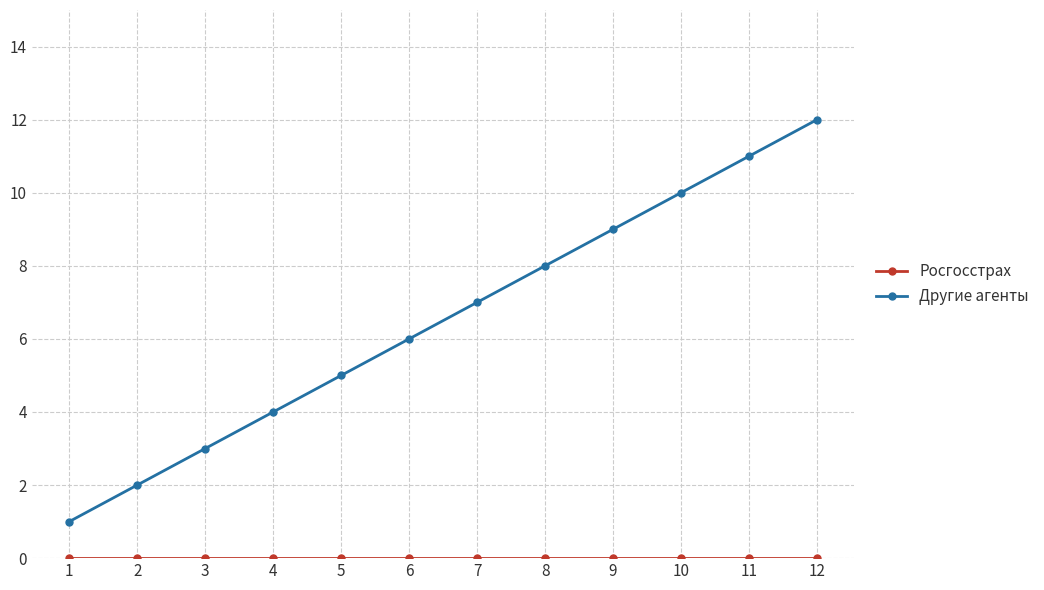

Which series changed the most between 3 and 10?

Другие агенты